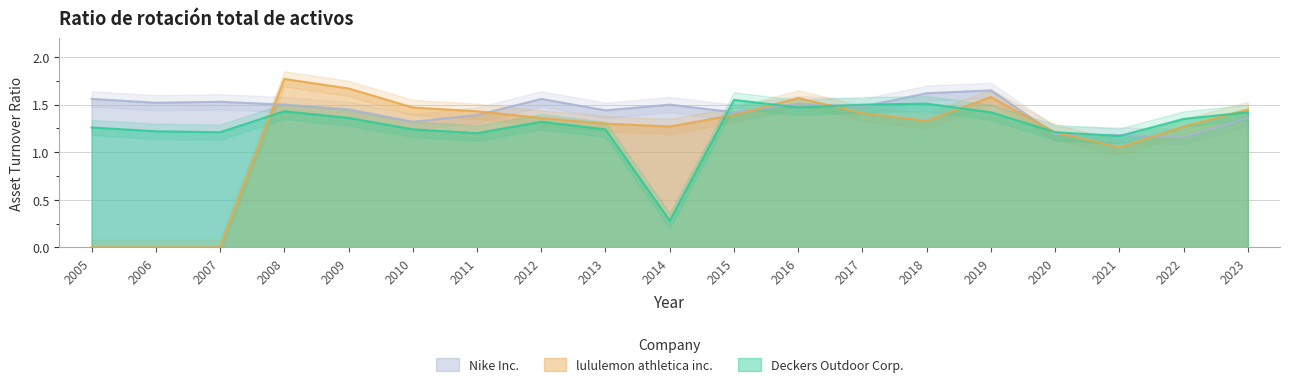

What is the value of the lululemon athletica inc. point at the 8th from the left?

1.4